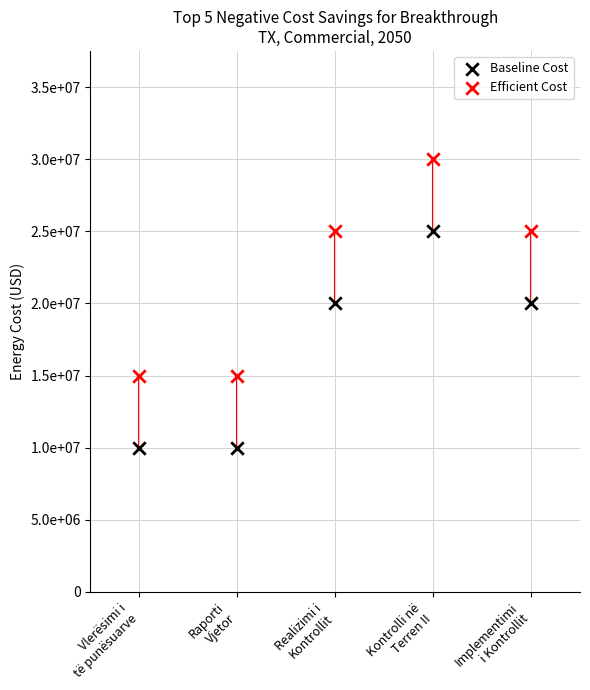

Which series contains the lowest Y value?

Baseline Cost